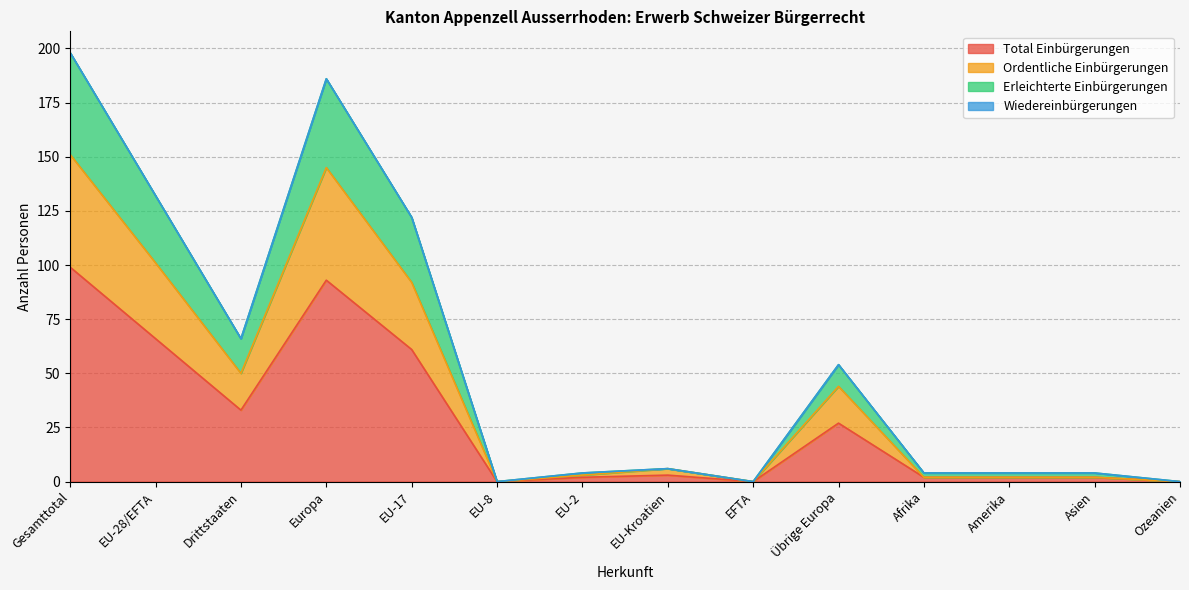

At which category is the sum across all series the highest?

Gesamttotal